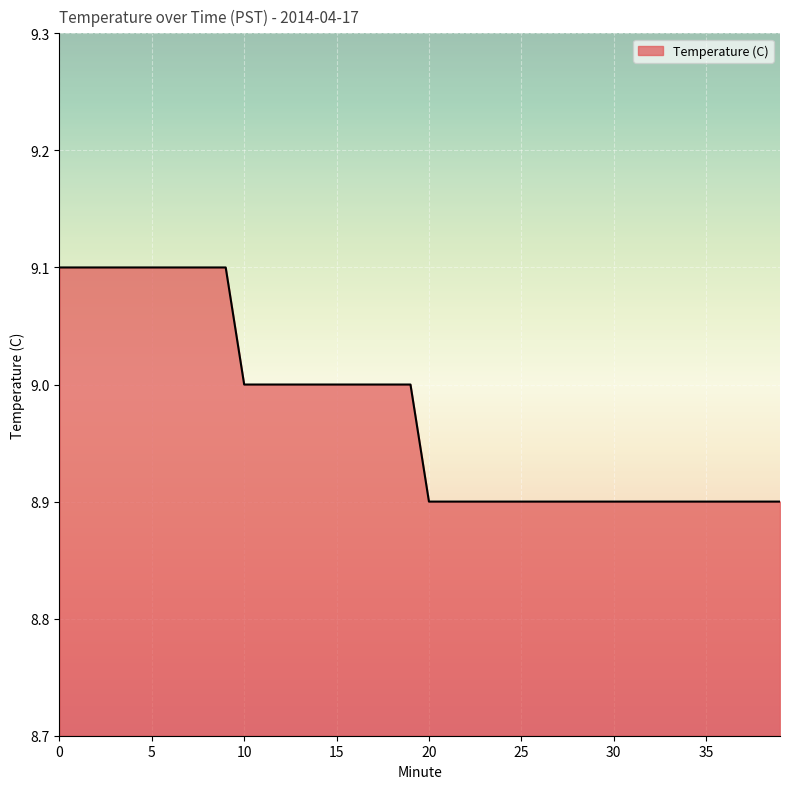

What is the minimum value shown in the chart?

8.9